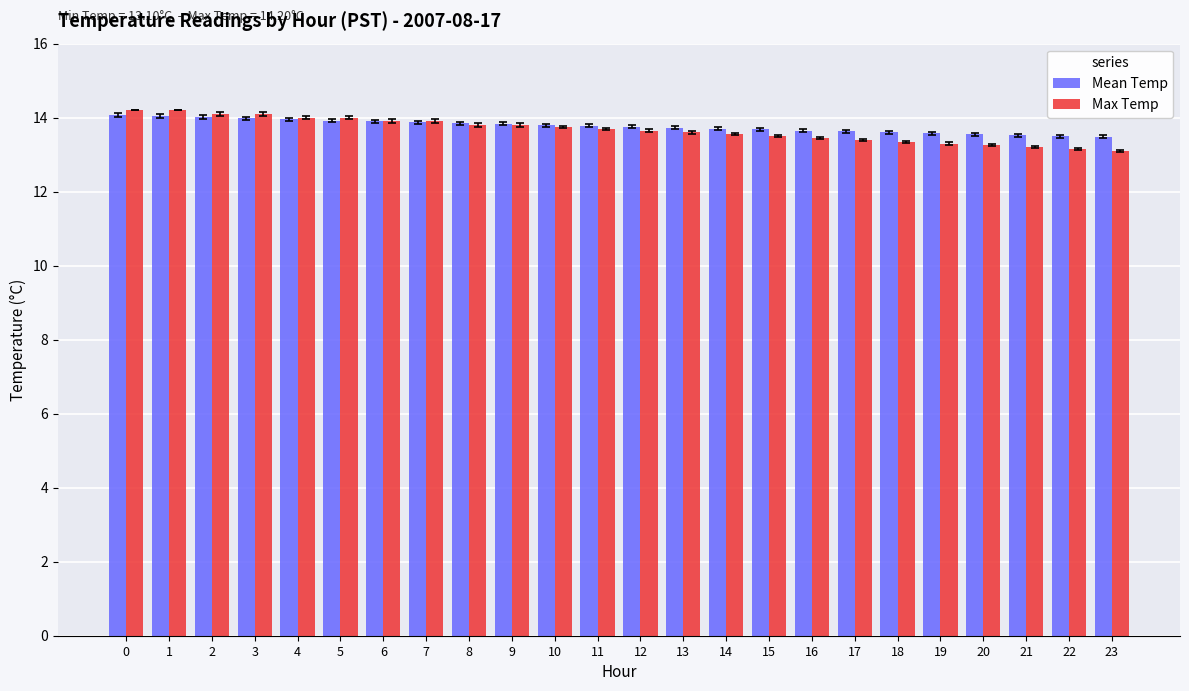

What is the spread (max minus min) of values at 5?

0.1